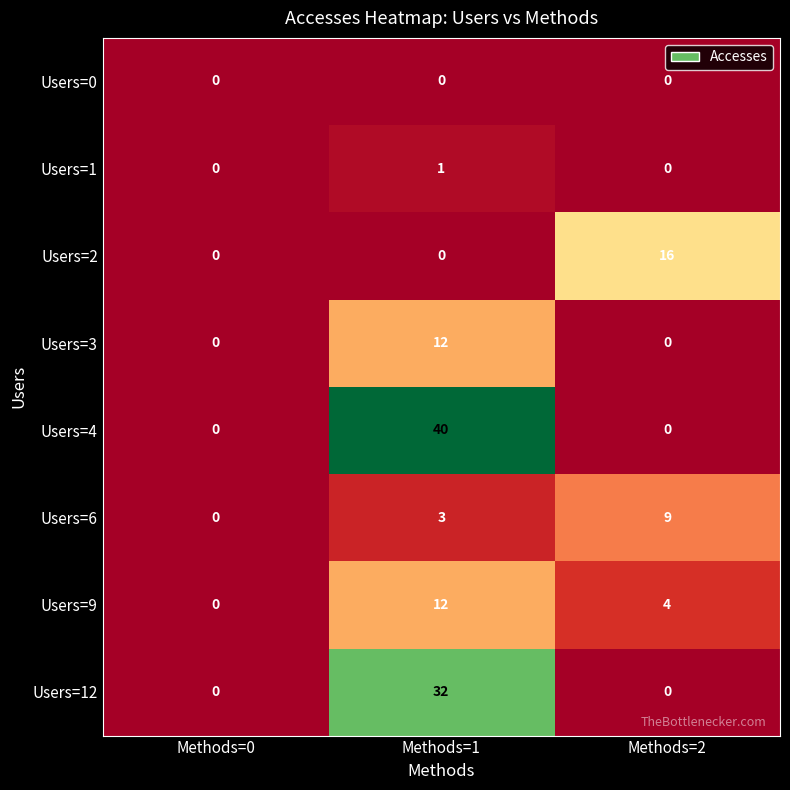

What is the difference between the Users=4 values at Methods=0 and Methods=1?

40